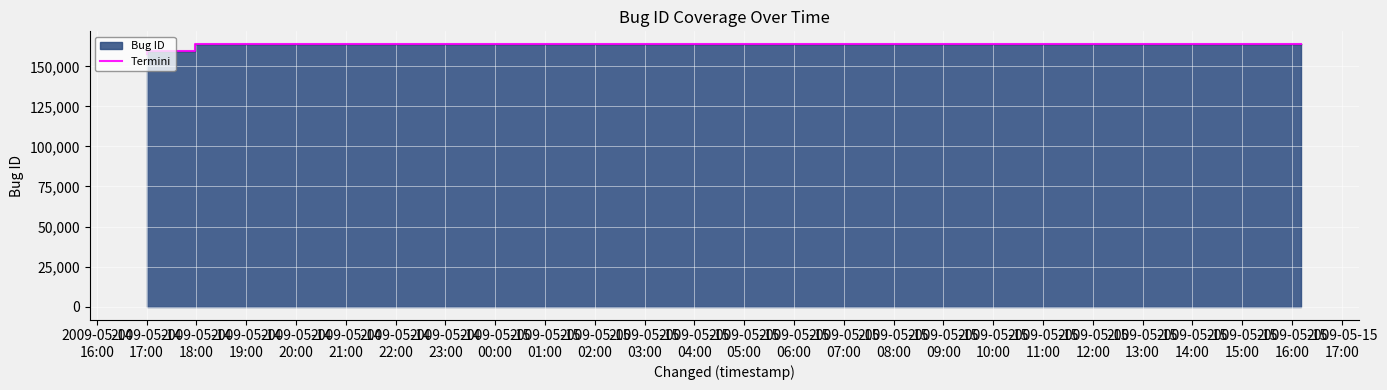

List the labels in order of value, smallest first.

2009-05-14
16:00, 2009-05-14
17:00, 2009-05-14
18:00